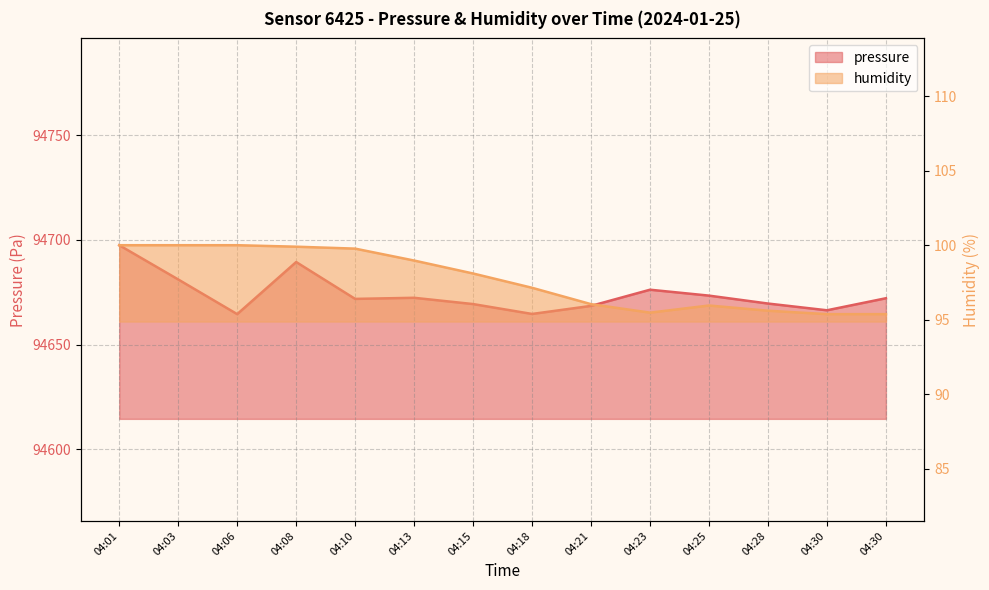

At which label does humidity reach its peak?

04:01